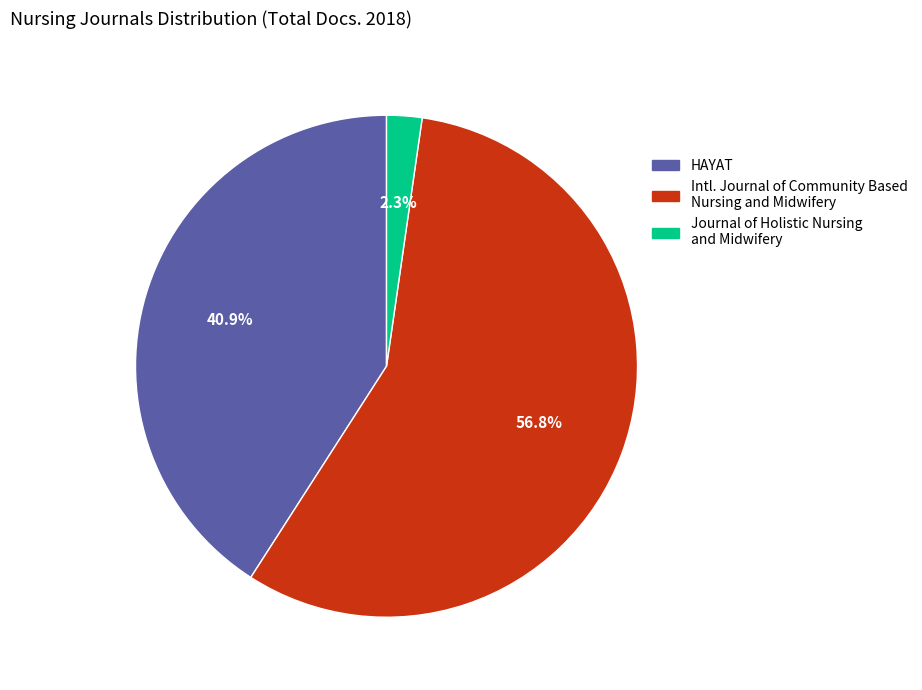

Count the number of slices in the pie.

3